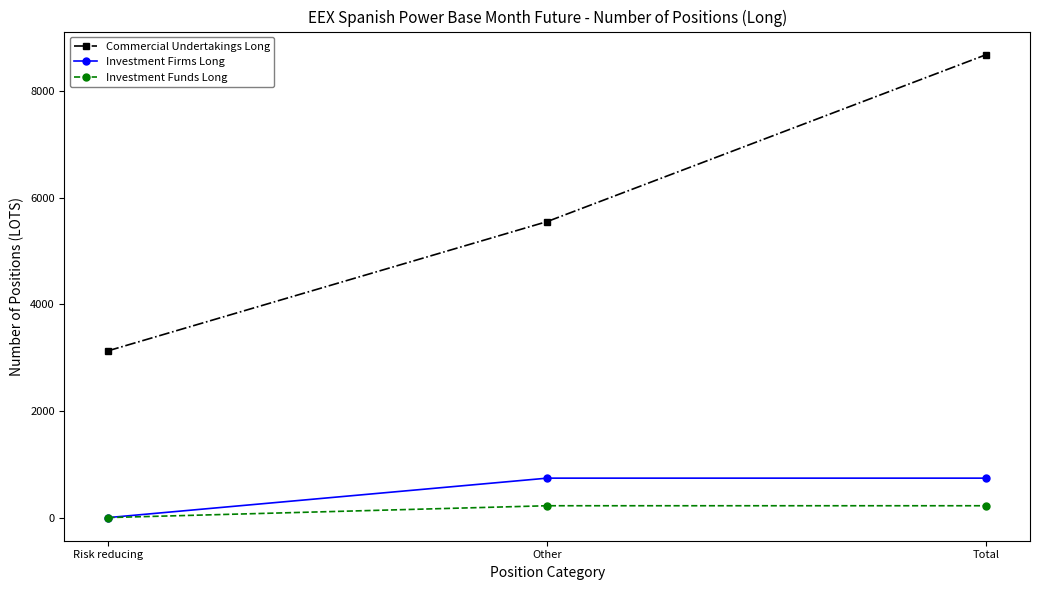

At Total, list the series in order from smallest to largest.

Investment Funds Long, Investment Firms Long, Commercial Undertakings Long